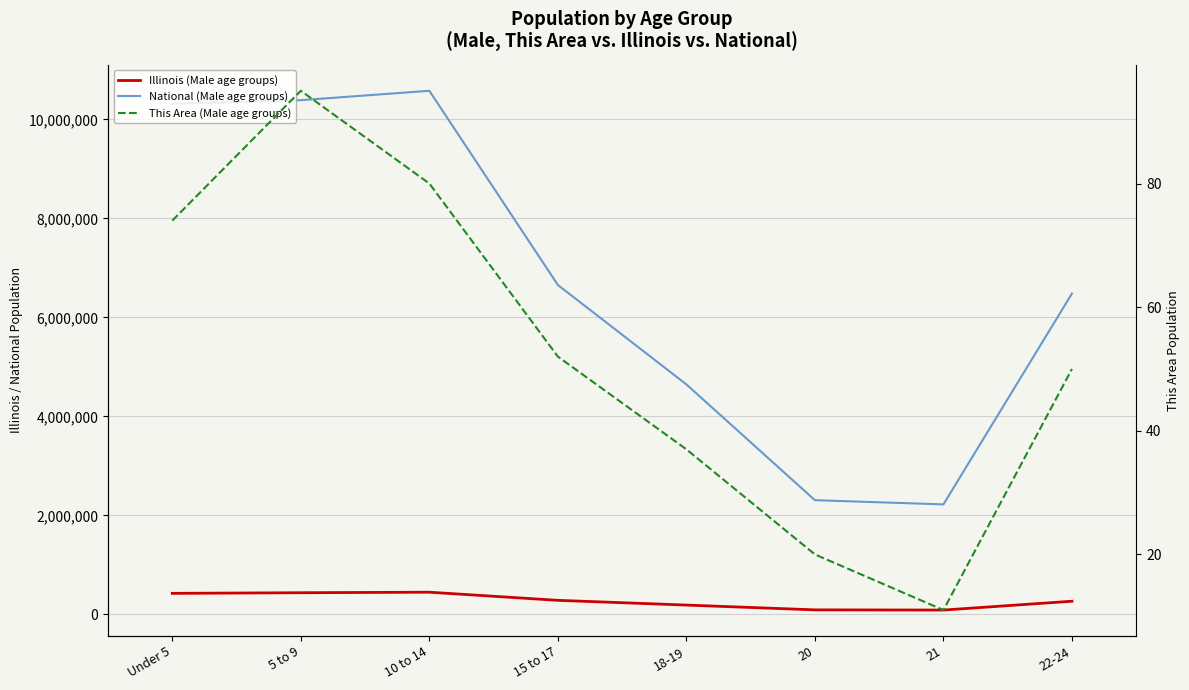

The value of This Area (Male age groups) at Under 5 is 113. True or false?

False